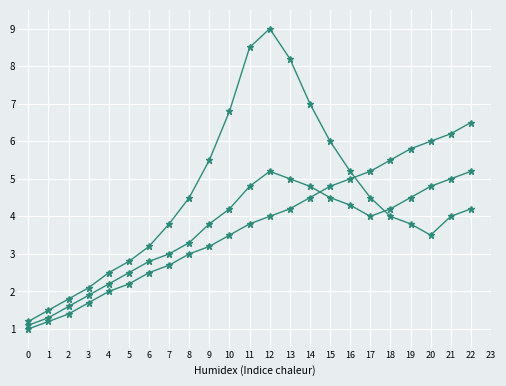

At which category is the sum across all series the highest?

12